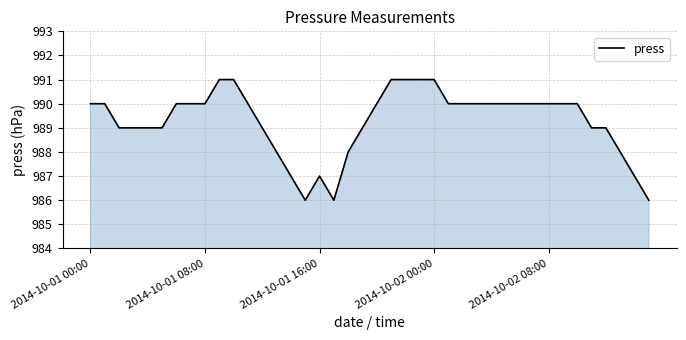

What is the minimum value shown in the chart?

986